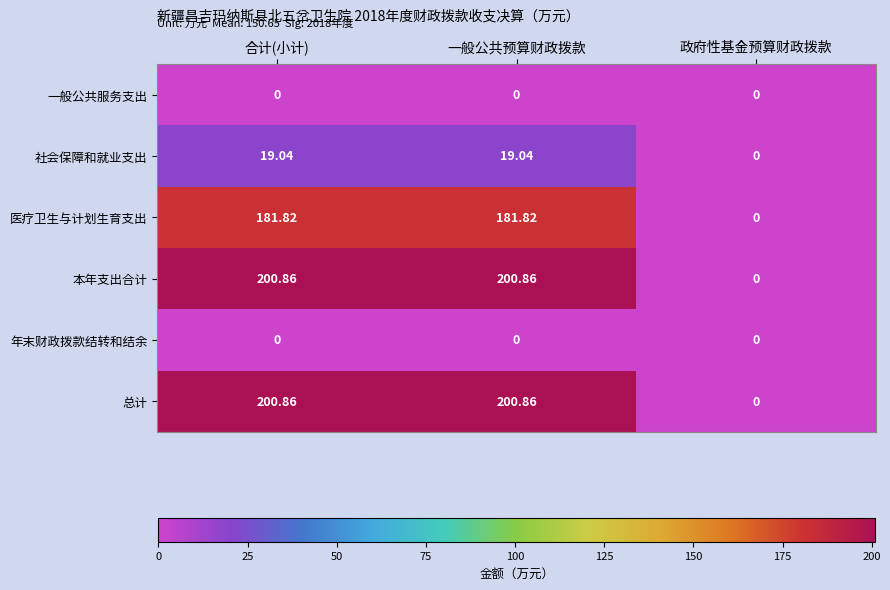

At which label does 社会保障和就业支出 reach its minimum?

政府性基金预算财政拨款